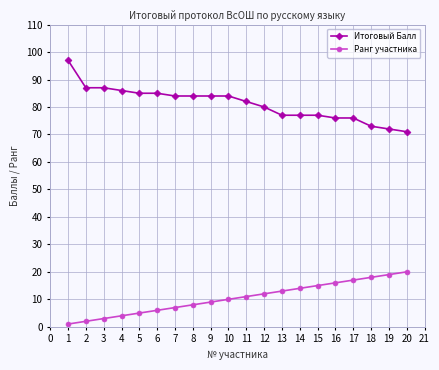

List the series in order of their peak value, lowest first.

Ранг участника, Итоговый Балл